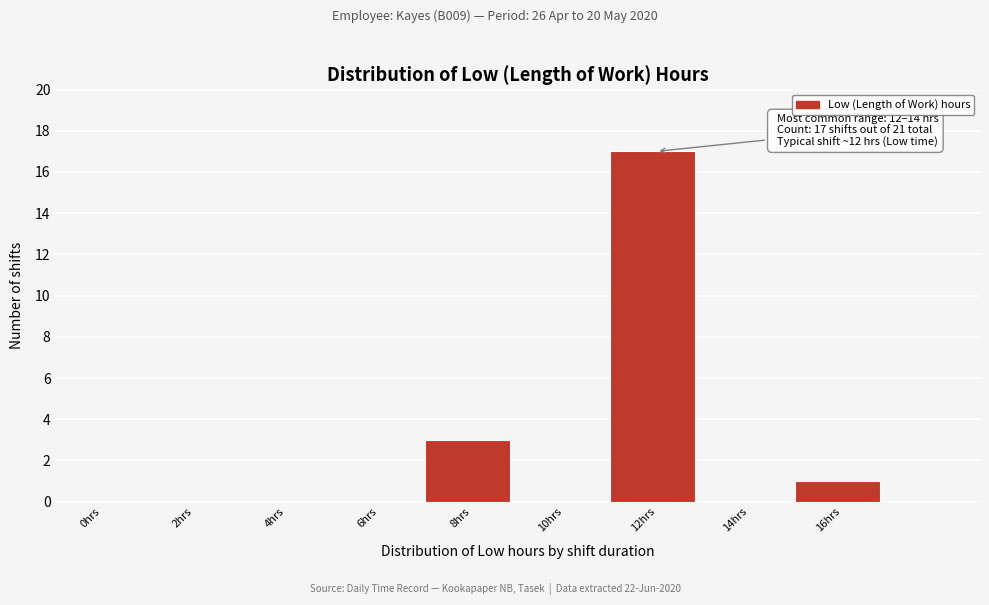

Reading right to left, transcribe all the data shown in this chart.

16hrs=1	14hrs=0	12hrs=17	10hrs=0	8hrs=3	6hrs=0	4hrs=0	2hrs=0	0hrs=0